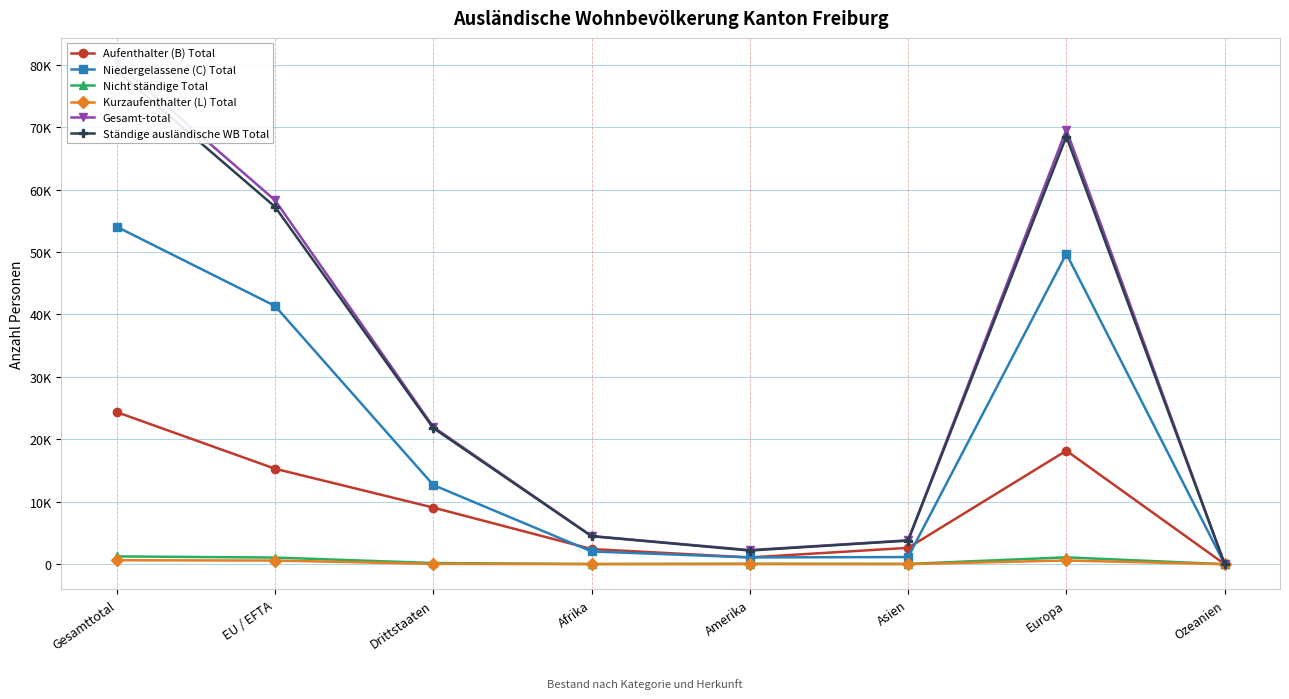

Where is the first local maximum for Kurzaufenthalter (L) Total?

Europa